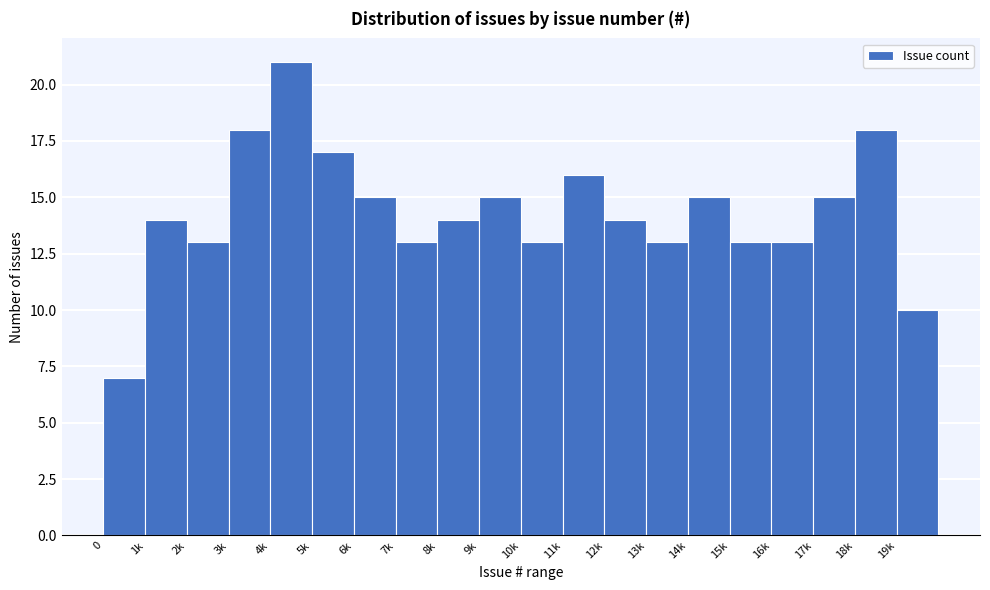

Reading right to left, what are all the values shown in this chart?

10	18	15	13	13	15	13	14	16	13	15	14	13	15	17	21	18	13	14	7